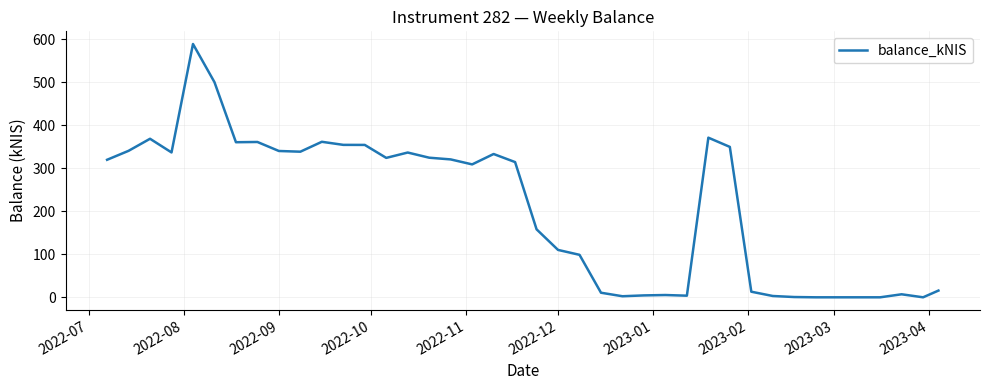

What is the greatest value displayed?

588.6